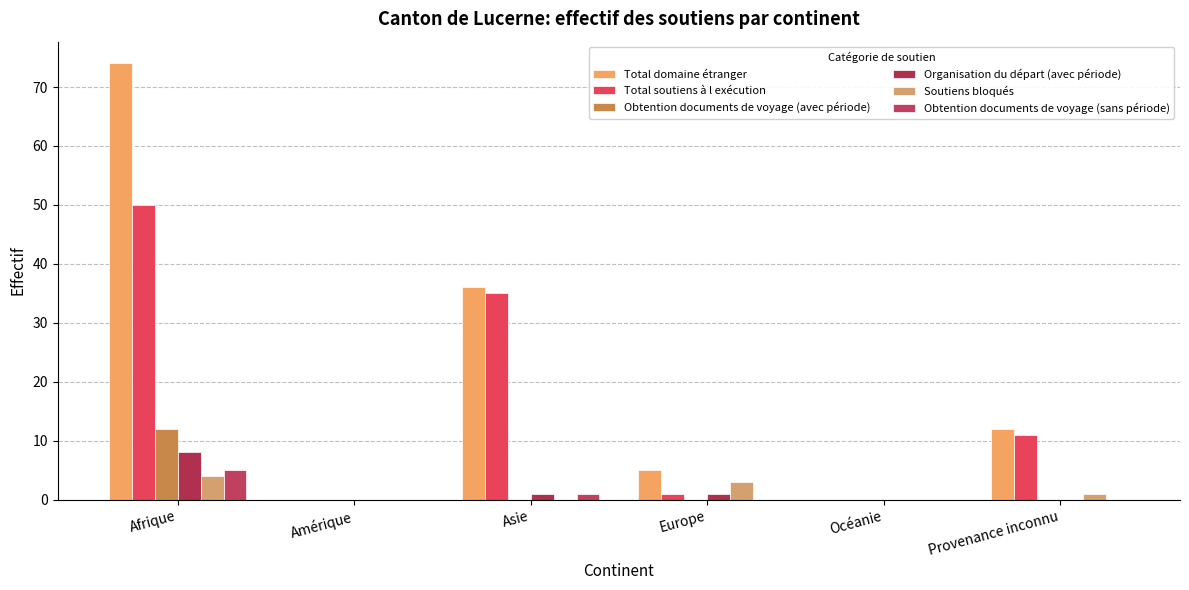

What is the sum of the Total domaine étranger values at Provenance inconnu and Océanie?

12